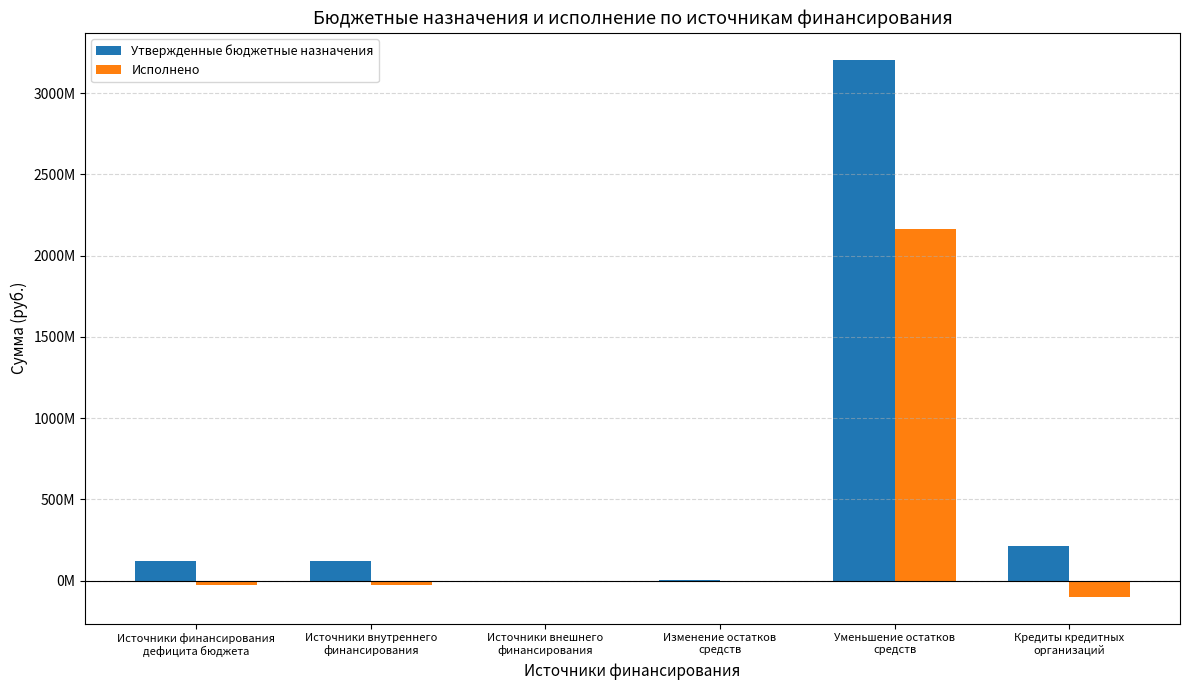

What are all the series names shown in the legend?

Утвержденные бюджетные назначения, Исполнено